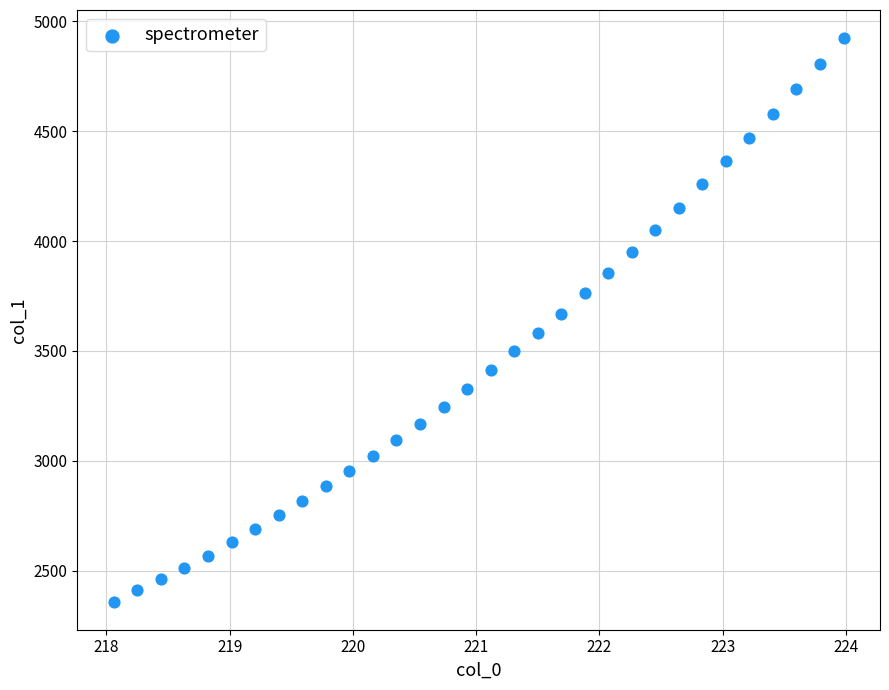

What is the range of Y values (max minus min)?

2562.7